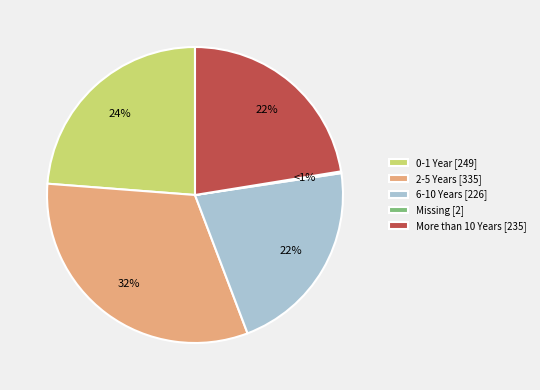

What is the total percentage of 0-1 Year and 6-10 Years?

45.4%